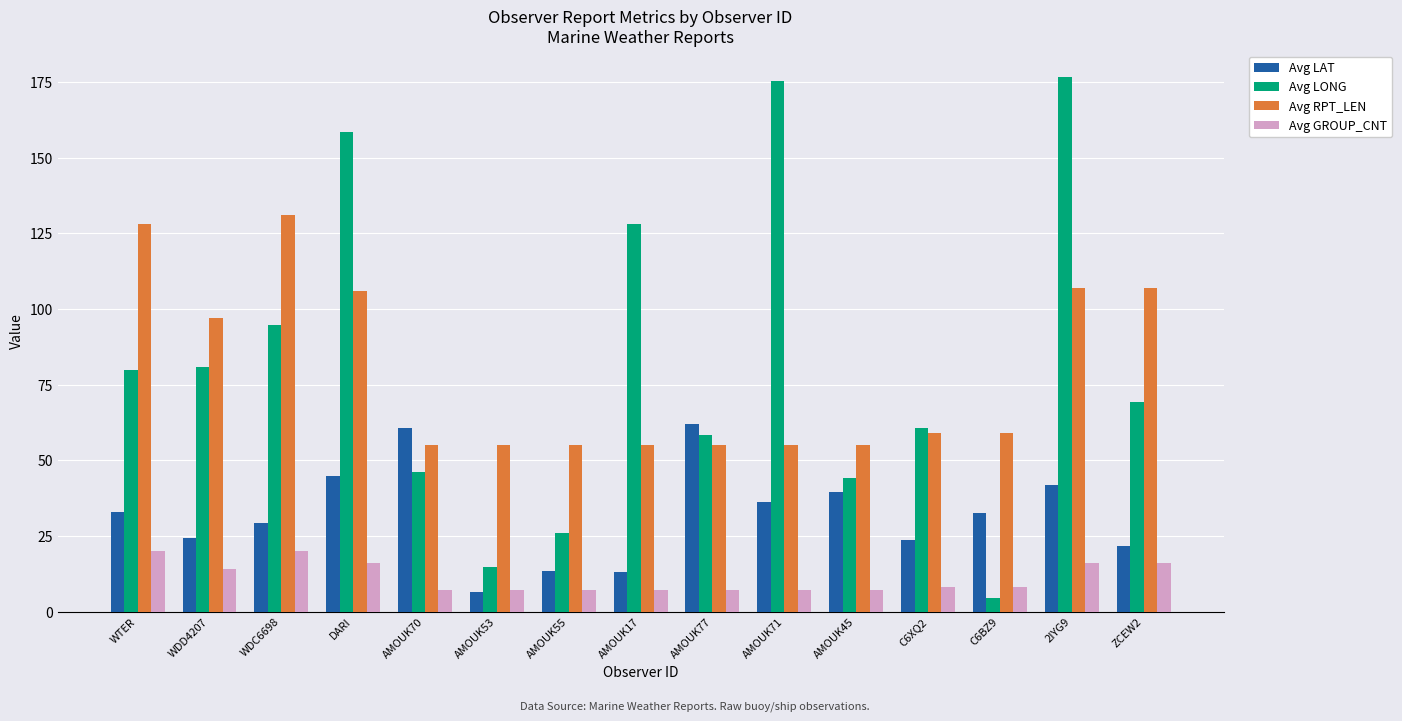

What is the difference between the maximum and minimum values in the Avg RPT_LEN series?

76.0